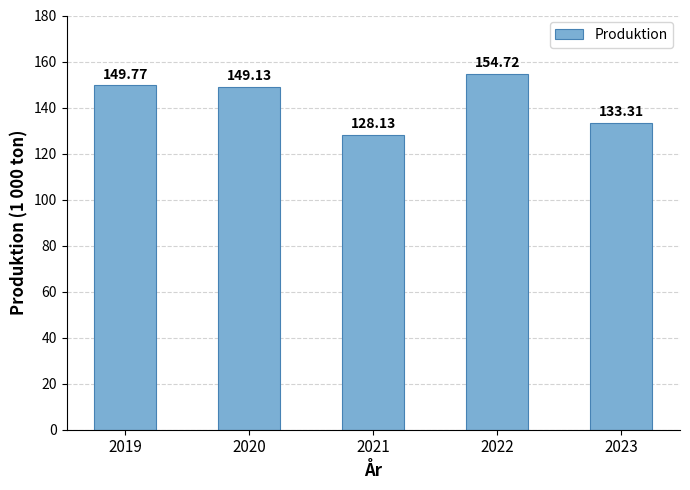

Does the chart contain any negative values?

No